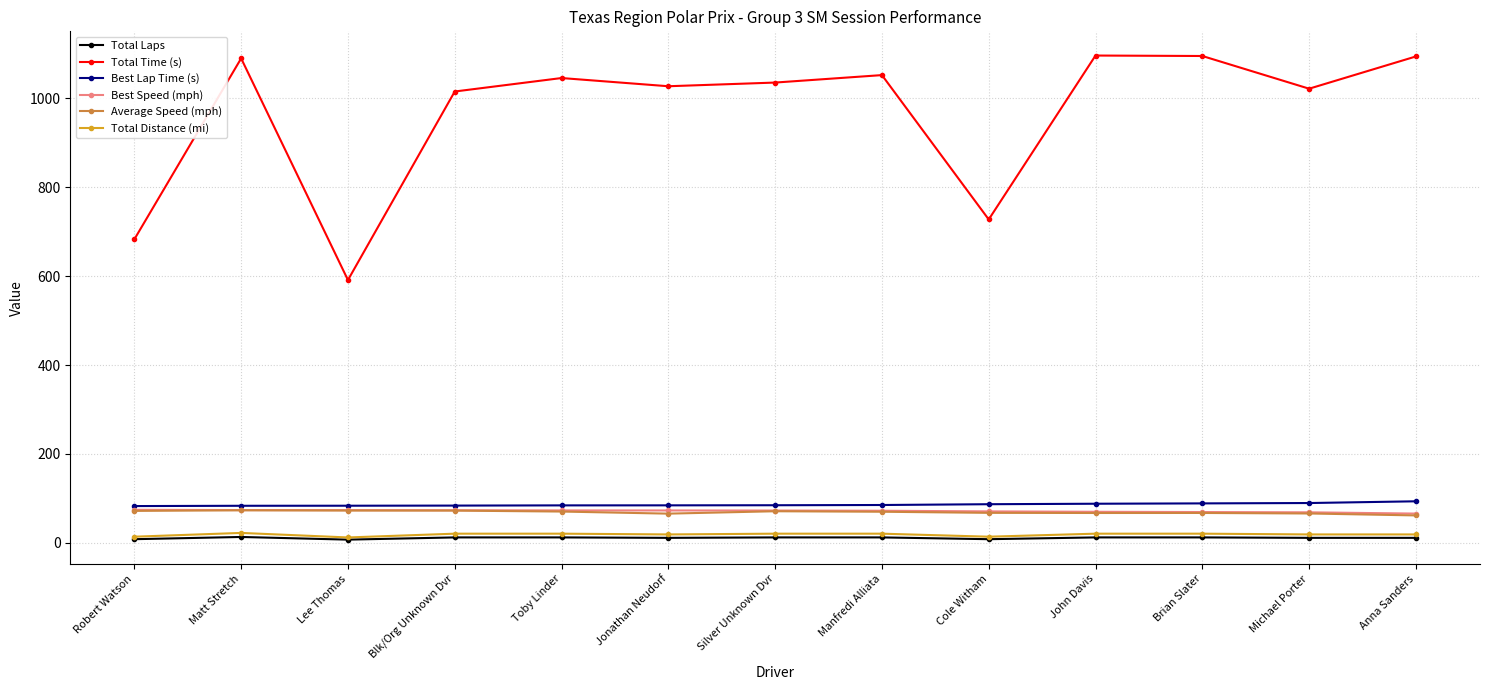

The Average Speed (mph) series shows 67.3 at Cole Witham. True or false?

True